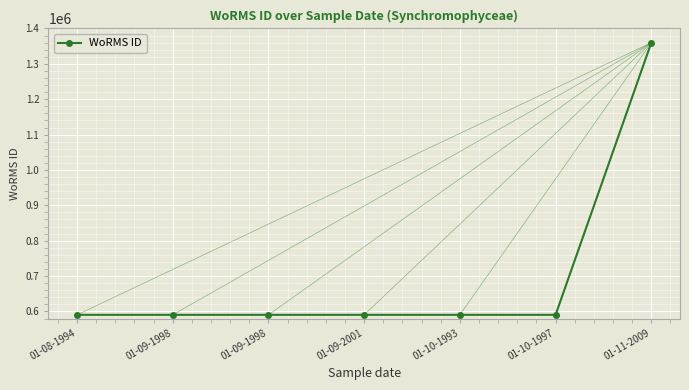

Rank the categories by value from lowest to highest.

01-08-1994, 01-09-1998, 01-09-1998, 01-09-2001, 01-10-1997, 01-10-1993, 01-11-2009